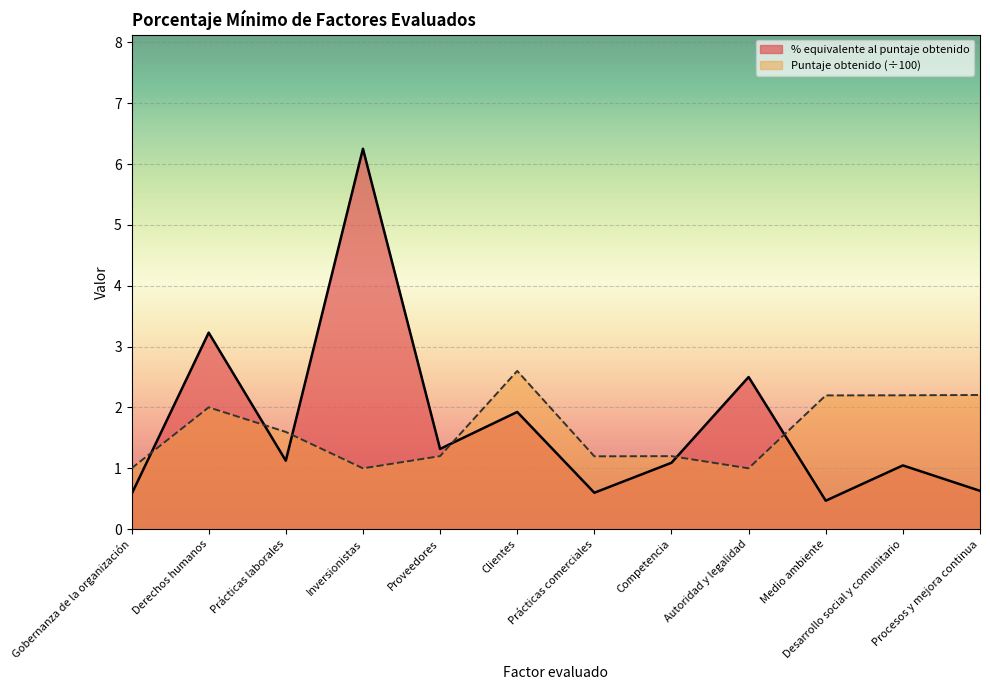

At how many categories does at least one series exceed 1?

11